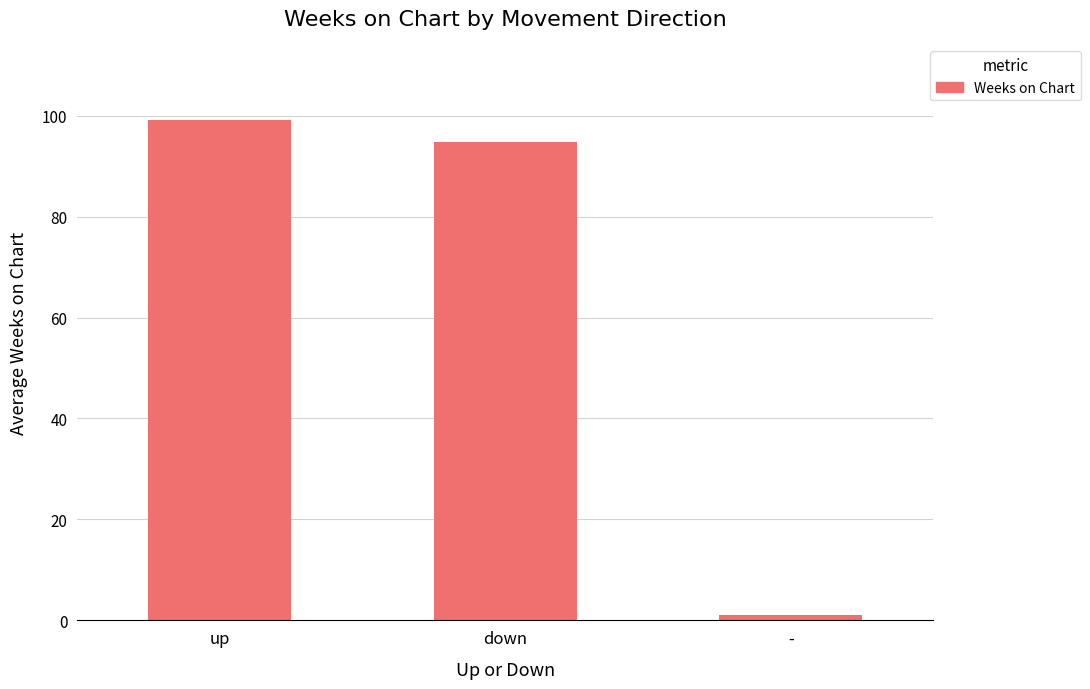

How many data points are above 94?

2